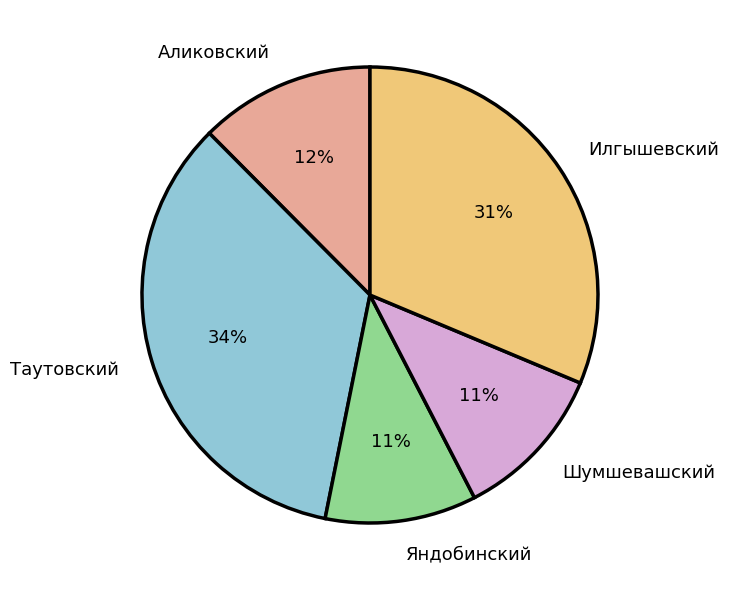

Does any single category account for the majority?

No